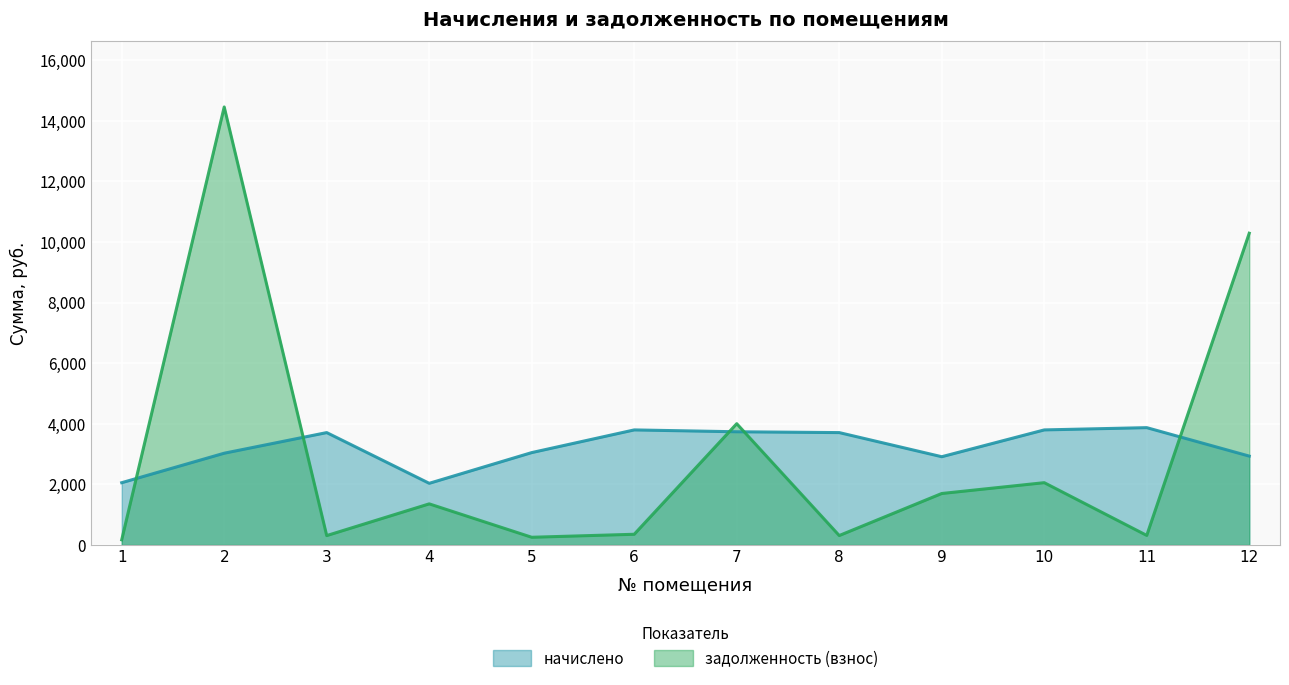

Is it true that задолженность (взнос) equals 315.3 at 11?

True